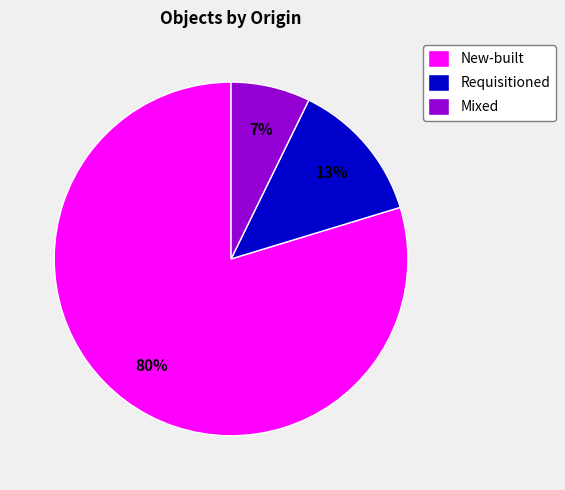

Count the number of slices in the pie.

3